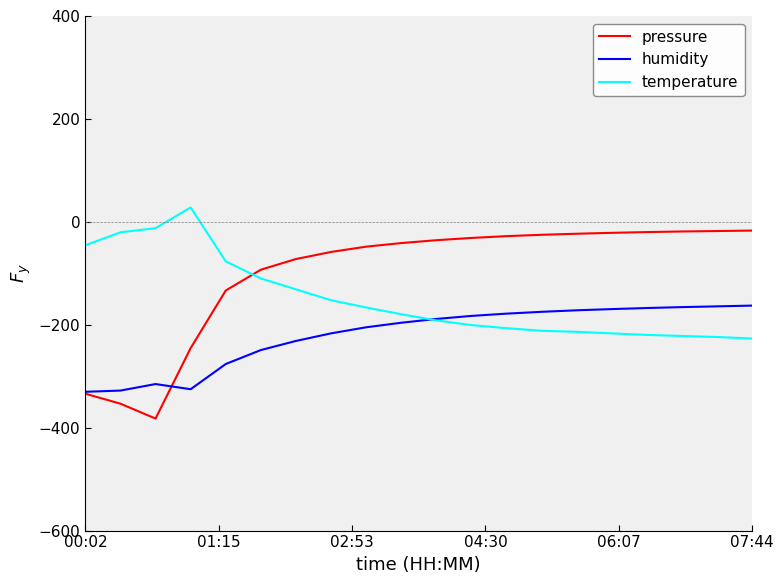

What are all the series names shown in the legend?

pressure, humidity, temperature